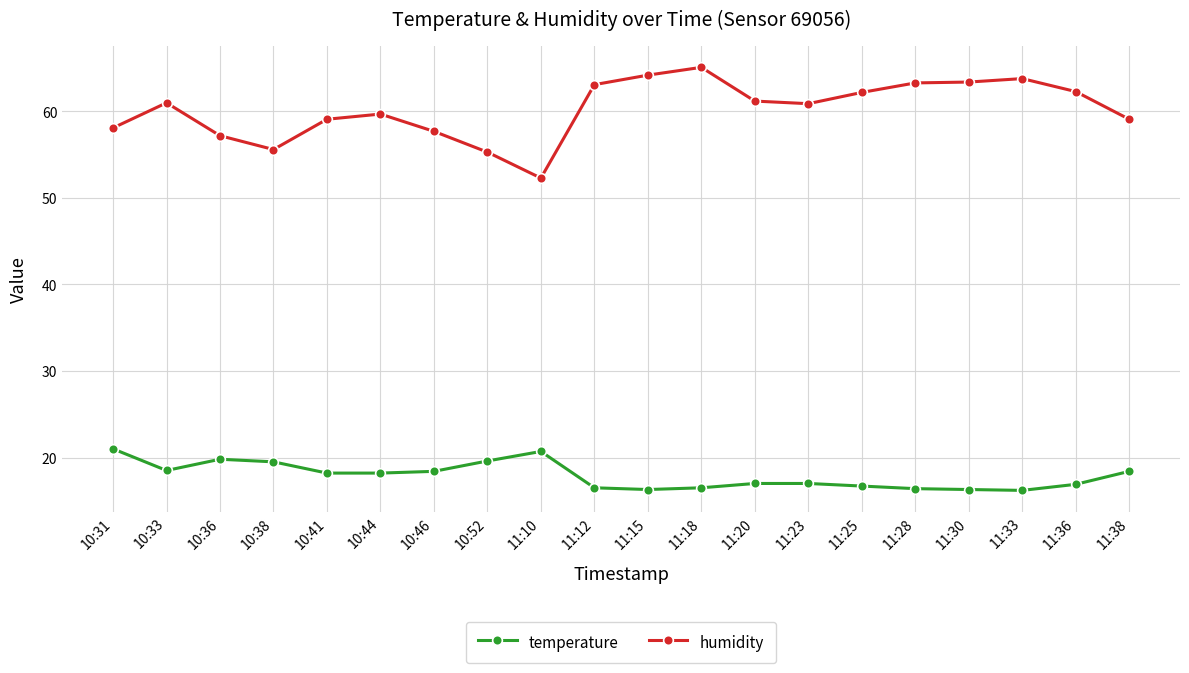

At 11:18, list the series in order from smallest to largest.

temperature, humidity